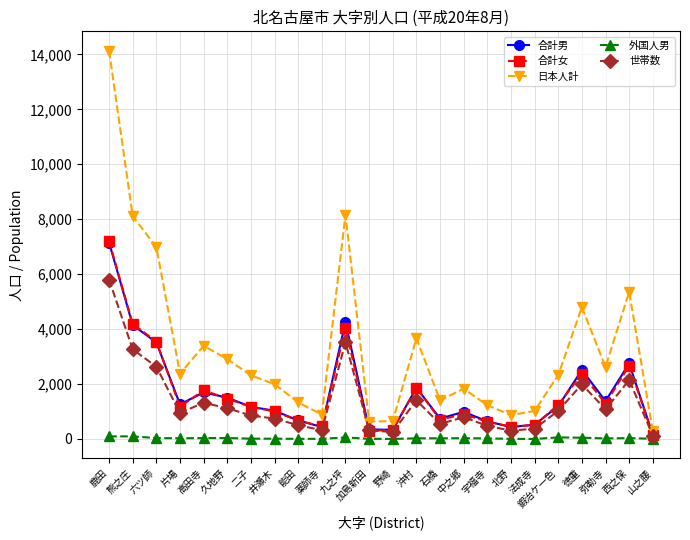

Where is the first local minimum for 日本人計?

片場